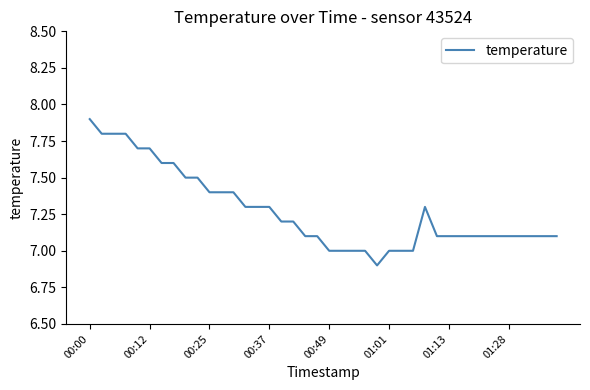

Reading left to right, what are all the values shown in this chart?

7.9	7.8	7.8	7.8	7.7	7.7	7.6	7.6	7.5	7.5	7.4	7.4	7.4	7.3	7.3	7.3	7.2	7.2	7.1	7.1	7.0	7.0	7.0	7.0	6.9	7.0	7.0	7.0	7.3	7.1	7.1	7.1	7.1	7.1	7.1	7.1	7.1	7.1	7.1	7.1